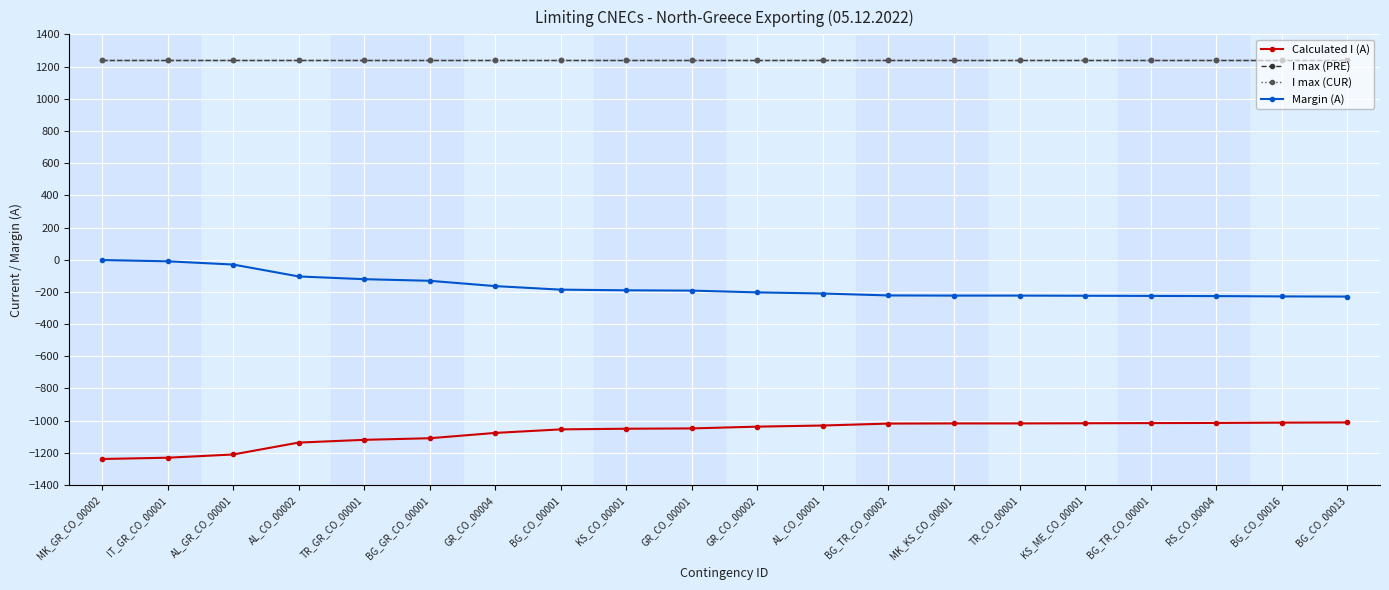

Rank the categories by I max (CUR) value from lowest to highest.

MK_GR_CO_00002, IT_GR_CO_00001, AL_GR_CO_00001, AL_CO_00002, TR_GR_CO_00001, BG_GR_CO_00001, GR_CO_00004, BG_CO_00001, KS_CO_00001, GR_CO_00001, GR_CO_00002, AL_CO_00001, BG_TR_CO_00002, MK_KS_CO_00001, TR_CO_00001, KS_ME_CO_00001, BG_TR_CO_00001, RS_CO_00004, BG_CO_00016, BG_CO_00013